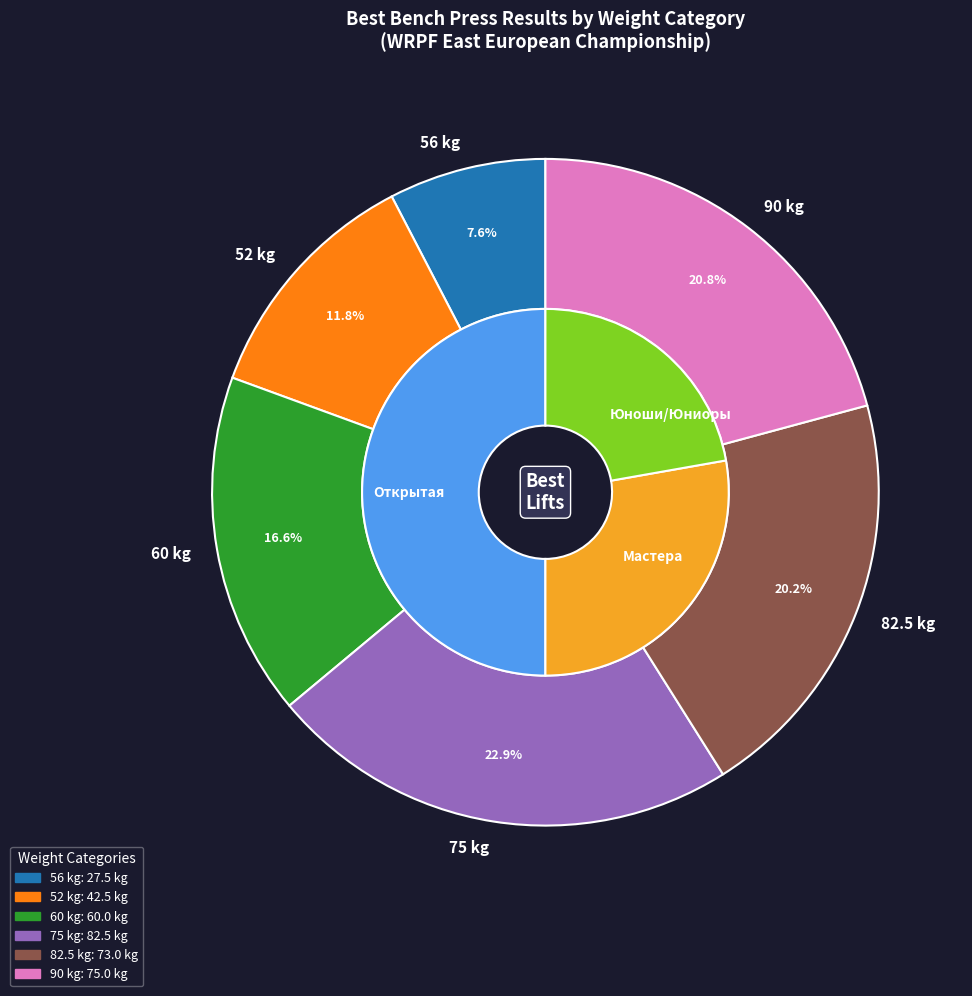

The 82.5 slice represents 20% of the pie. True or false?

True